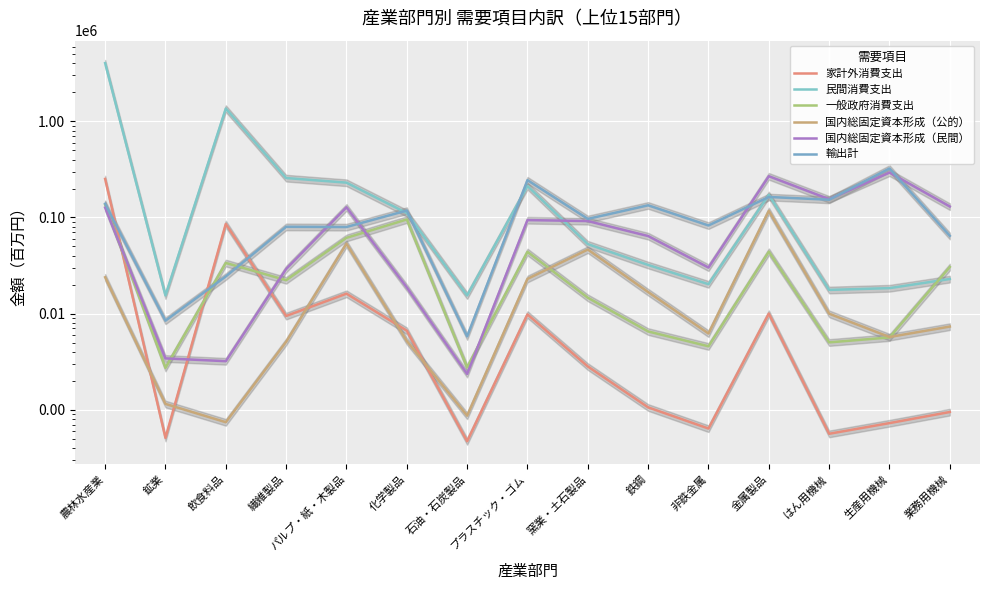

True or false: 家計外消費支出 and 国内総固定資本形成（民間） intersect in this chart.

True